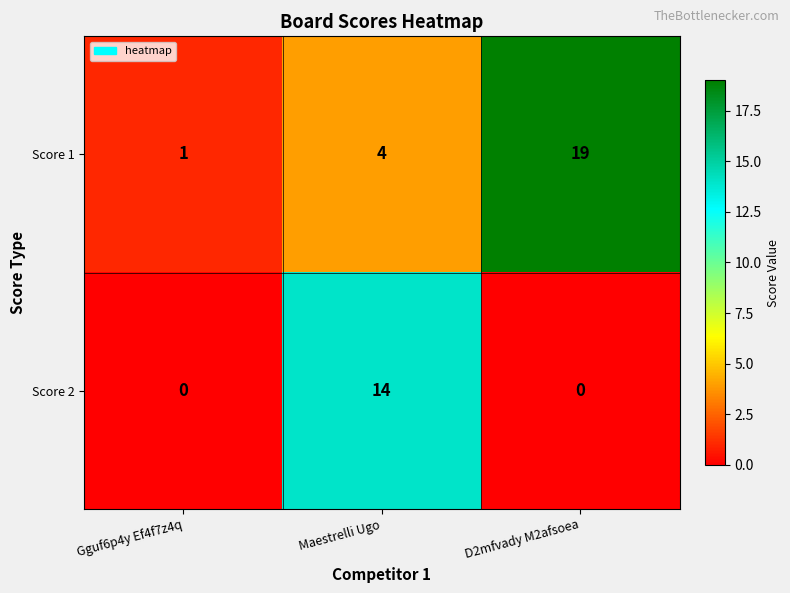

What is the total value across all series at Gguf6p4y Ef4f7z4q?

1